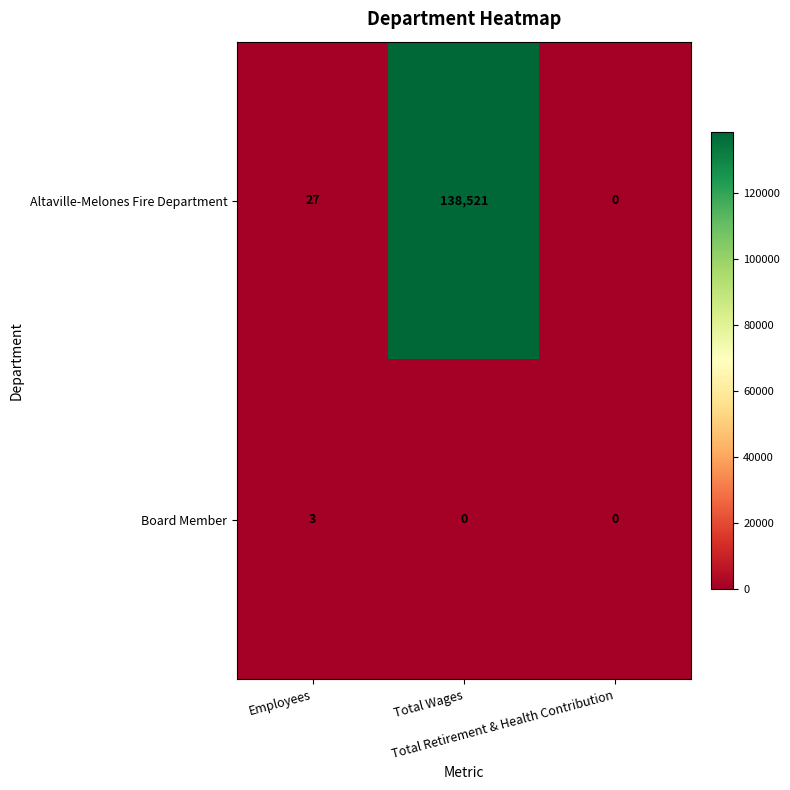

Which series has the largest range (max minus min)?

Altaville-Melones Fire Department